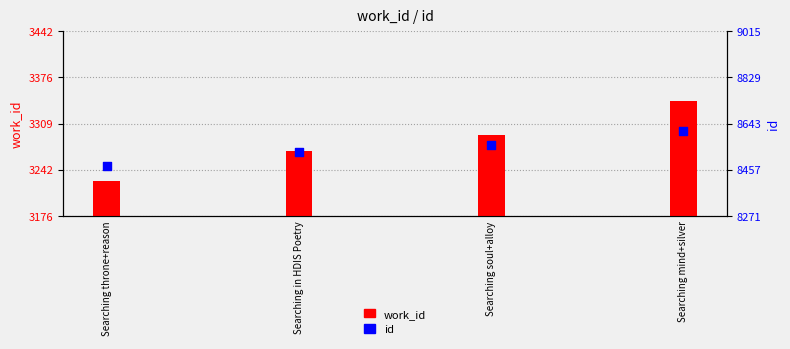

What is the total value across all series at Searching soul+alloy?

11850